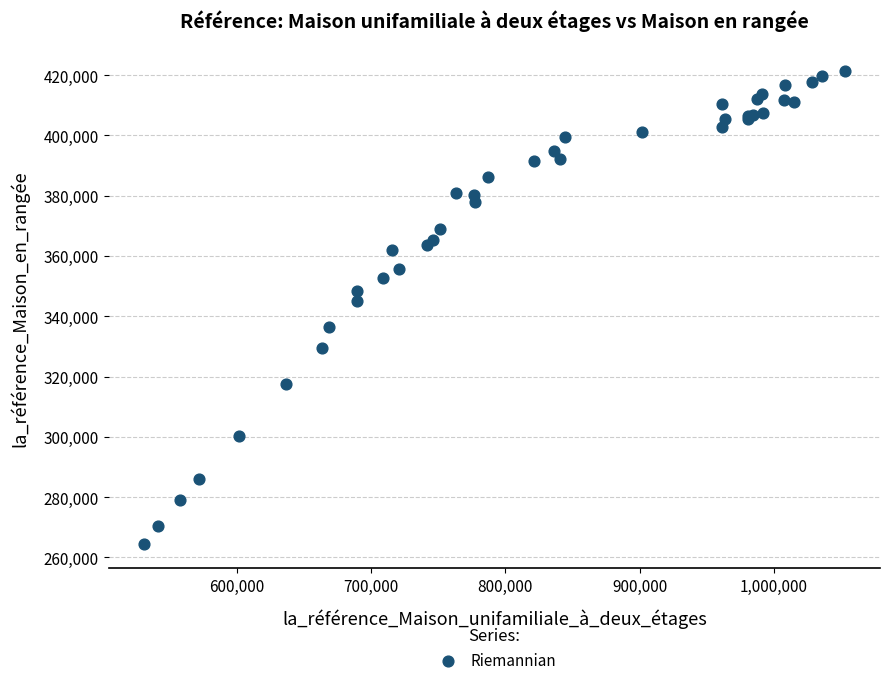

What Y value in the scatter plot is closest to 342800?

345200